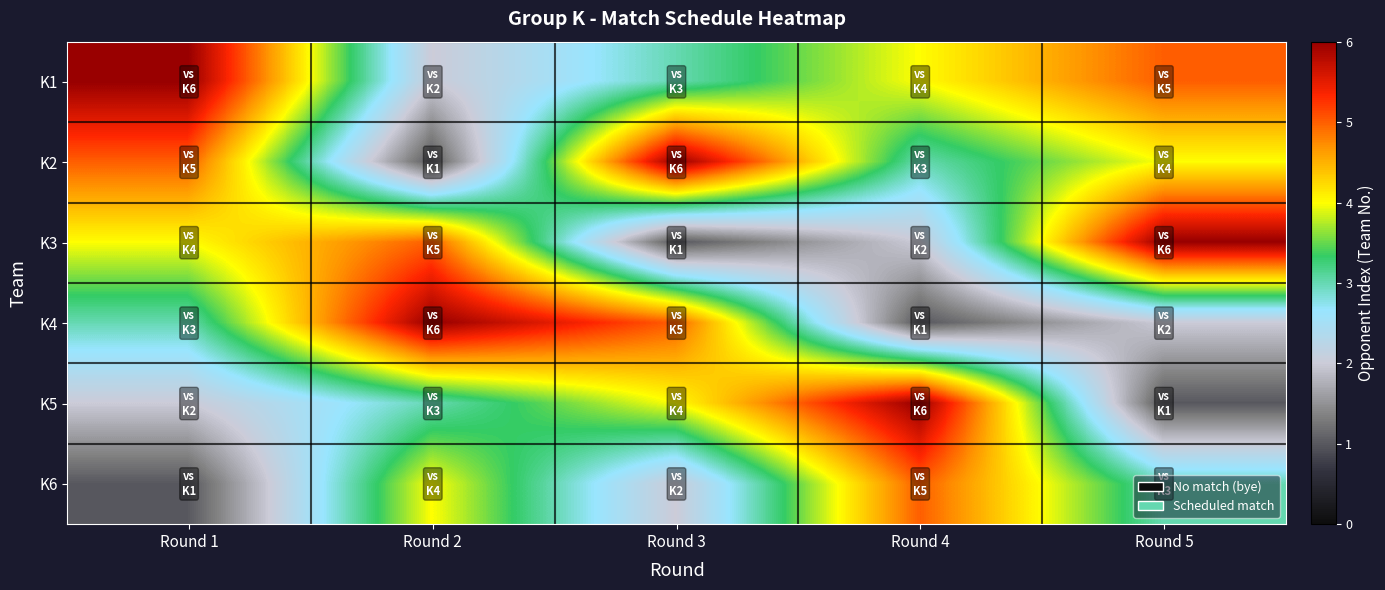

At how many categories does at least one series exceed 4?

5